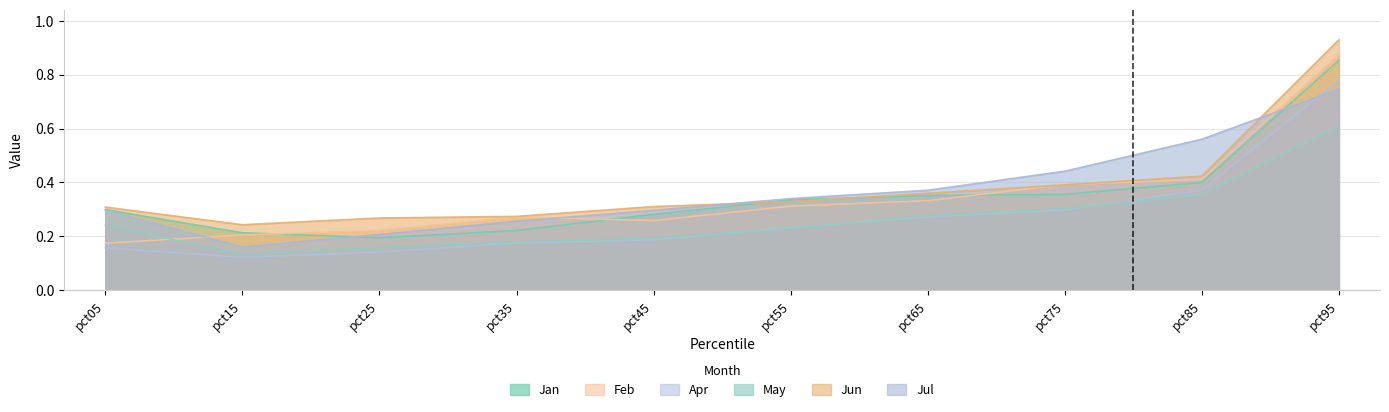

Rank the series at pct35 from highest to lowest value.

Jun, Feb, Jul, Jan, May, Apr